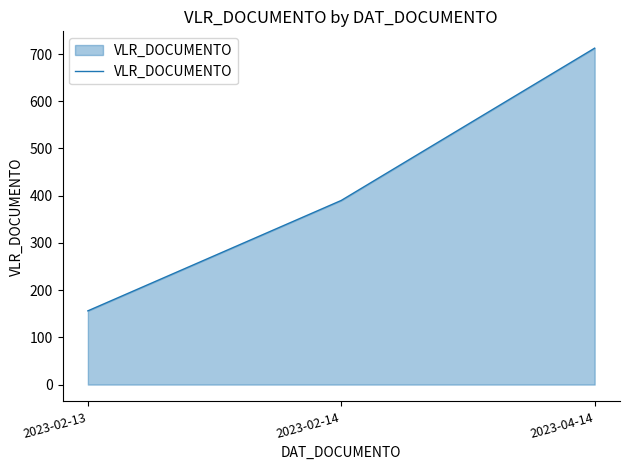

Reading right to left, extract all data points from this chart.

712.5	390.0	156.2